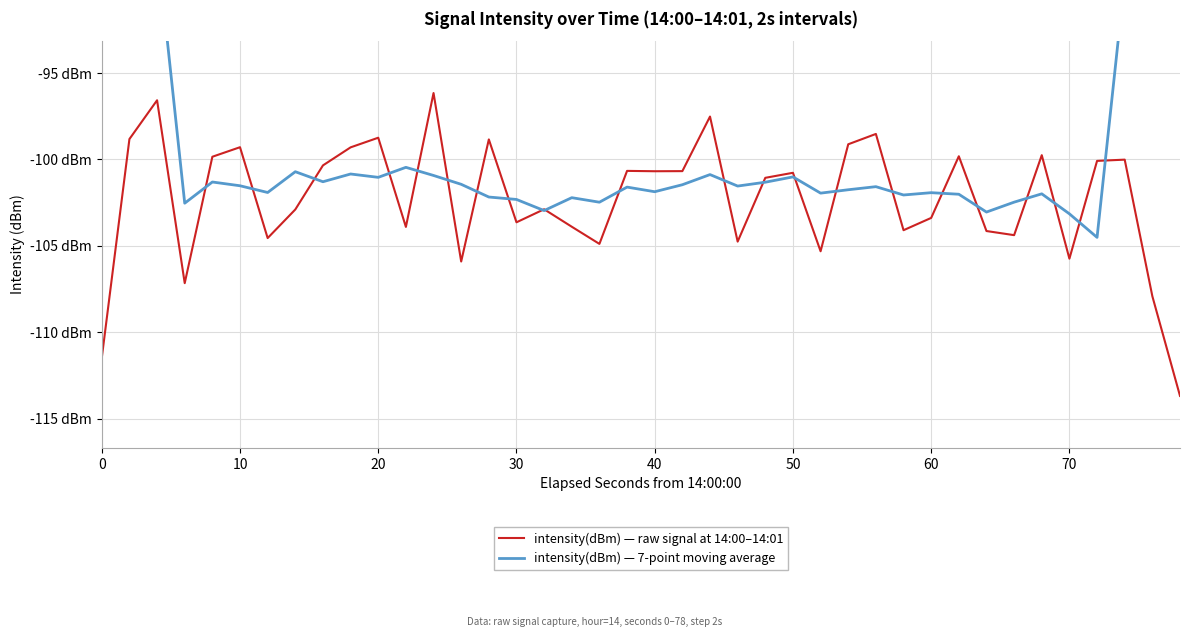

Is the value of intensity(dBm) — 7-point moving average at 21 greater than the value of intensity(dBm) — raw signal at 14:00–14:01 at 50?

Yes